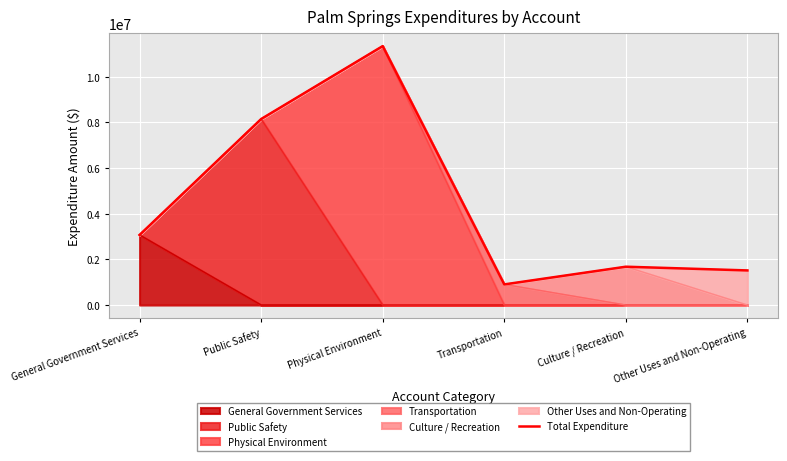

True or false: the data shows 3889663 at Public Safety.

False